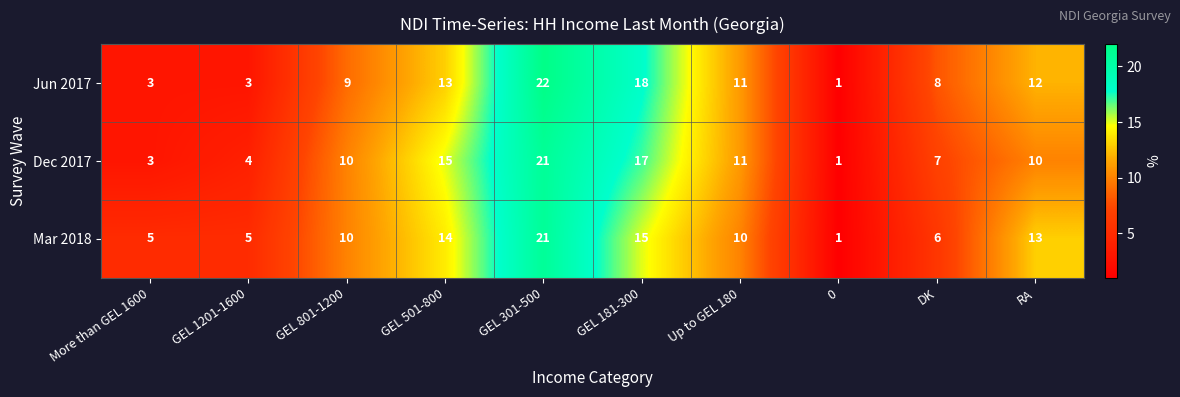

Reading left to right, list all the values displayed in this chart.

Jun 2017: 3	3	9	13	22	18	11	1	8	12
Dec 2017: 3	4	10	15	21	17	11	1	7	10
Mar 2018: 5	5	10	14	21	15	10	1	6	13